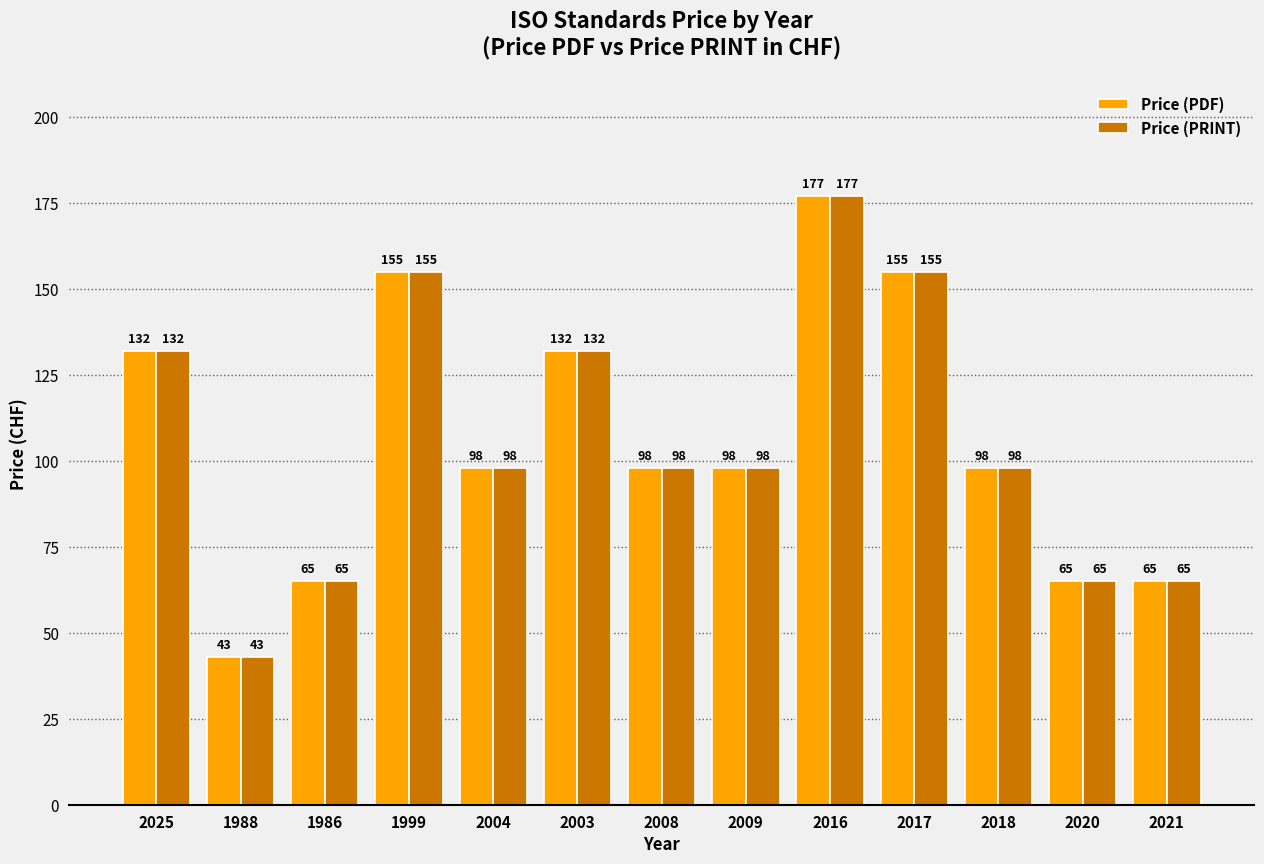

The value of Price (PDF) at 2004 is 98. True or false?

True